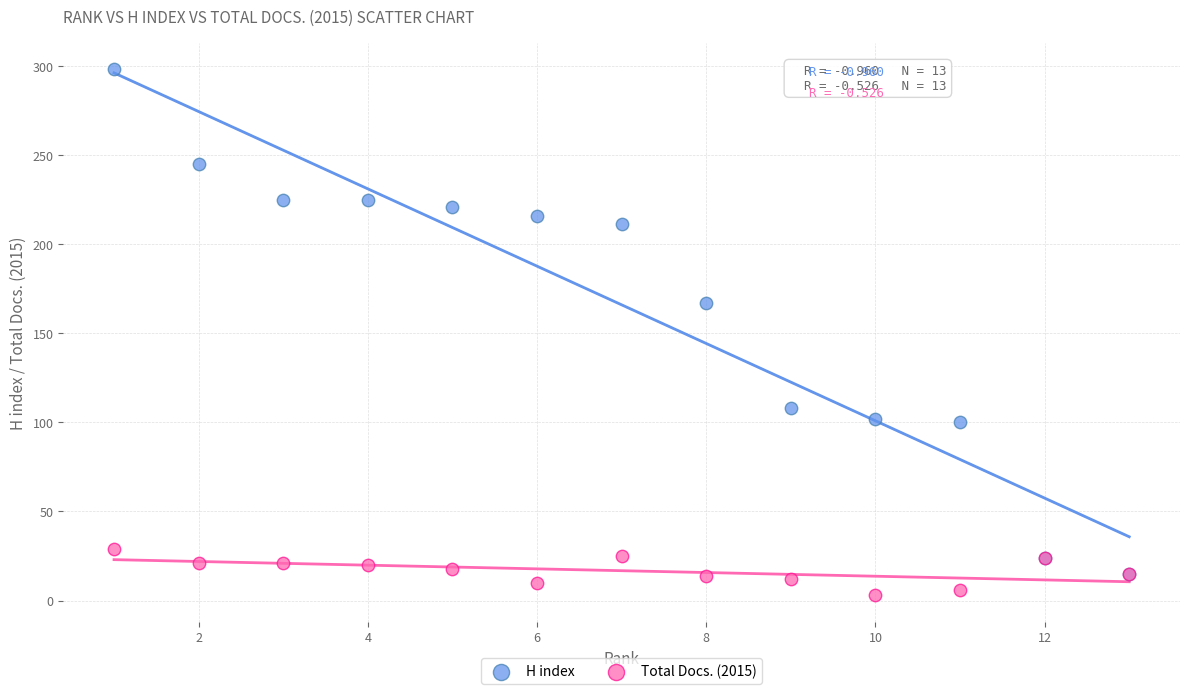

Across all series, what Y value is closest to 150?

167